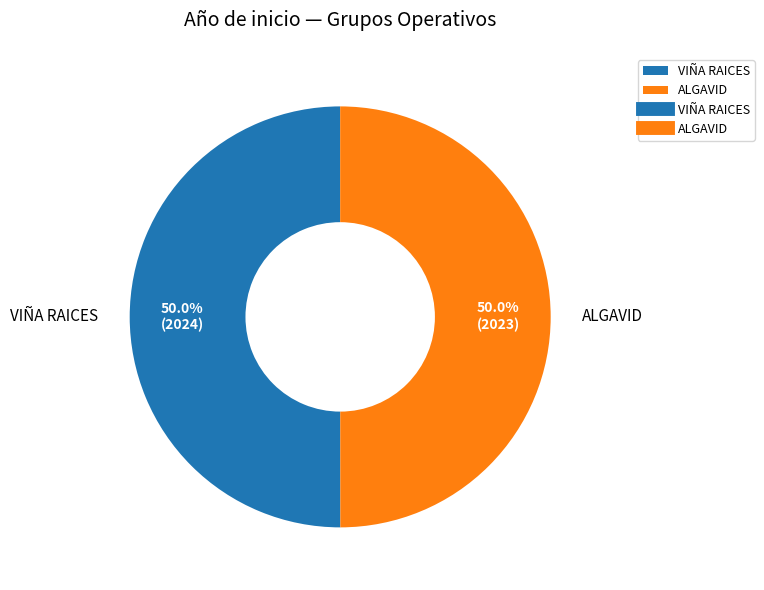

To the nearest percent, what percentage of the pie is ALGAVID?

50%